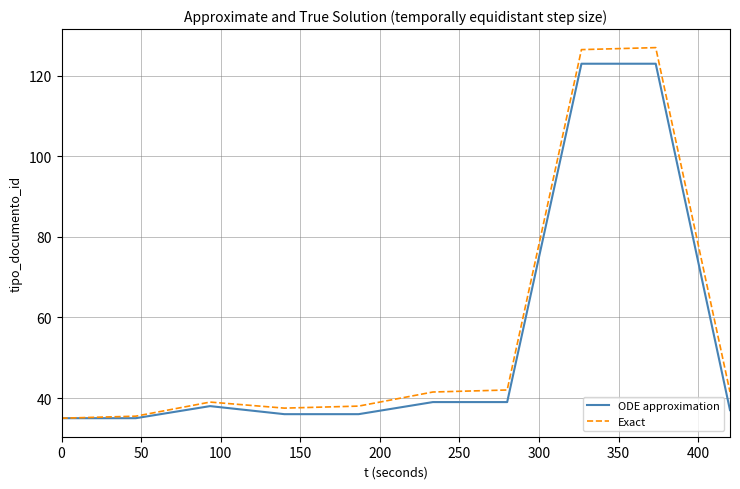

Which series has the largest range (max minus min)?

Exact